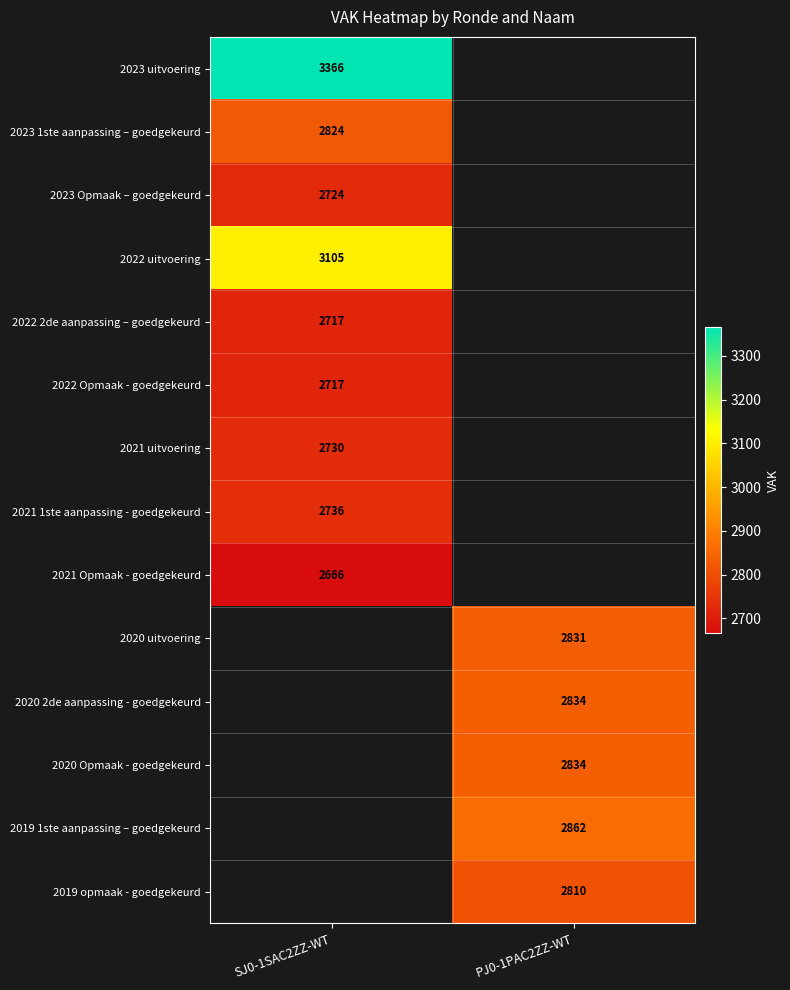

The value of 2023 uitvoering at SJ0-1SAC2ZZ-WT is 3366. True or false?

True